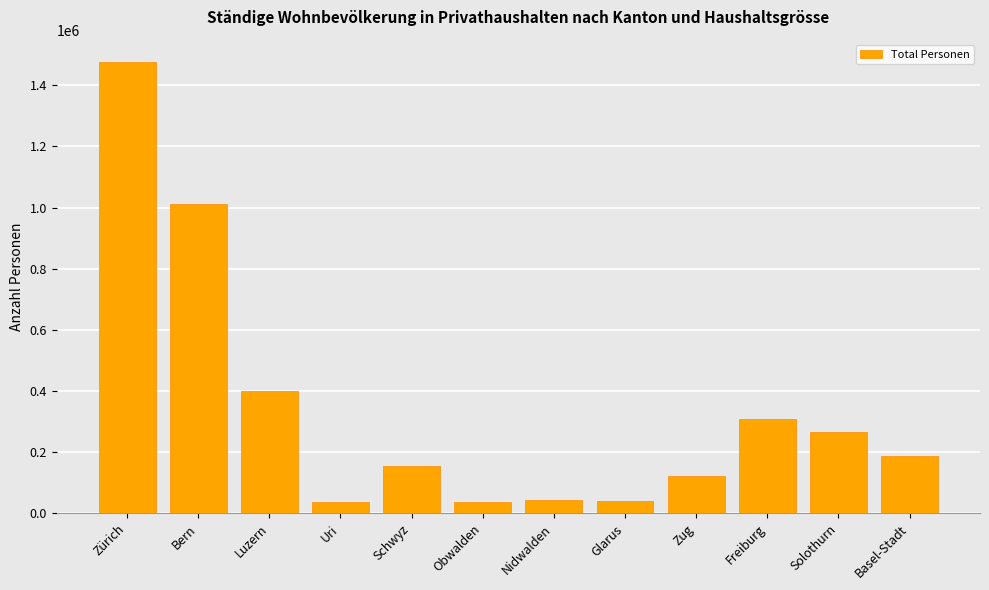

At which category does the chart reach its peak across all series?

Zürich